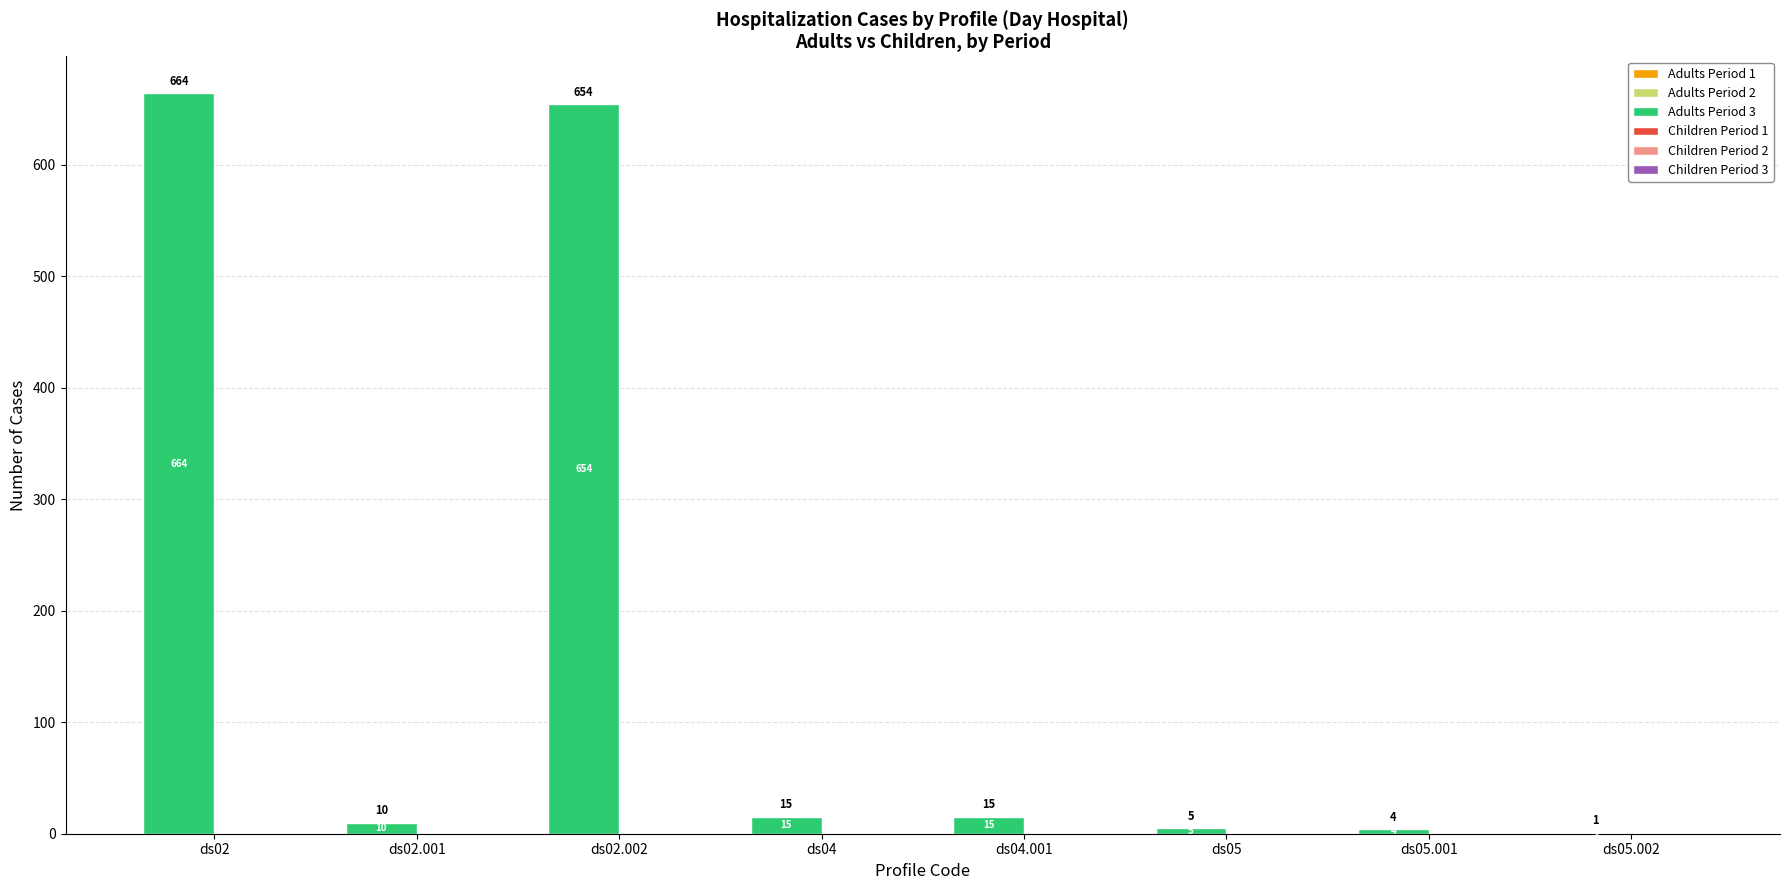

What is the change in value from ds02.002 to ds04.001?

-639